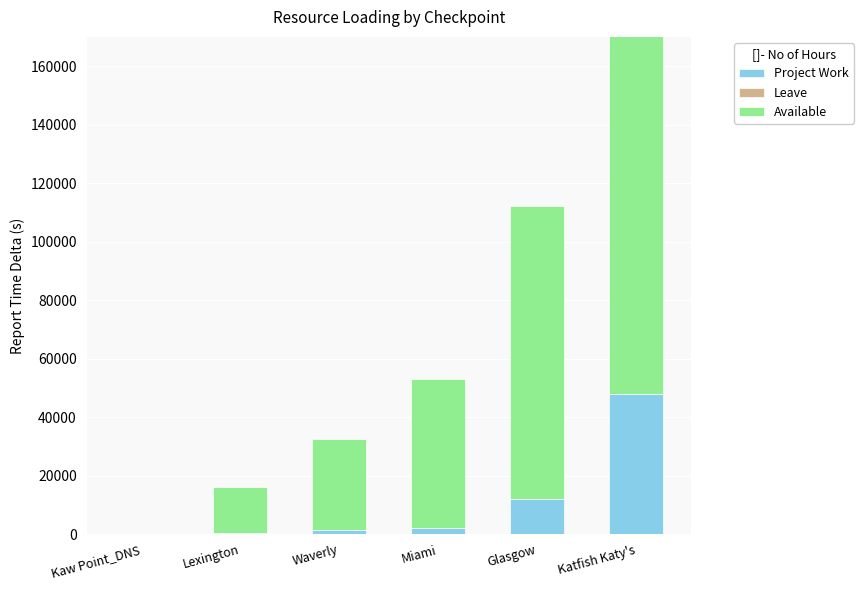

Are the bars grouped side by side (vs. stacked)?

Yes